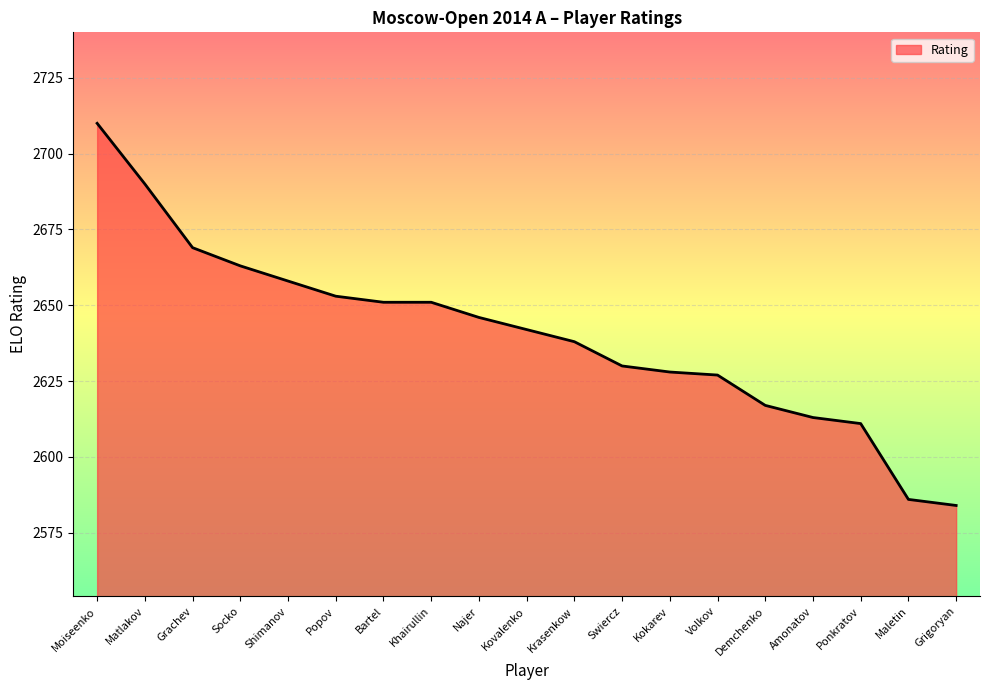

Approximately how many times larger is the value at Demchenko compared to Maletin?

1.0